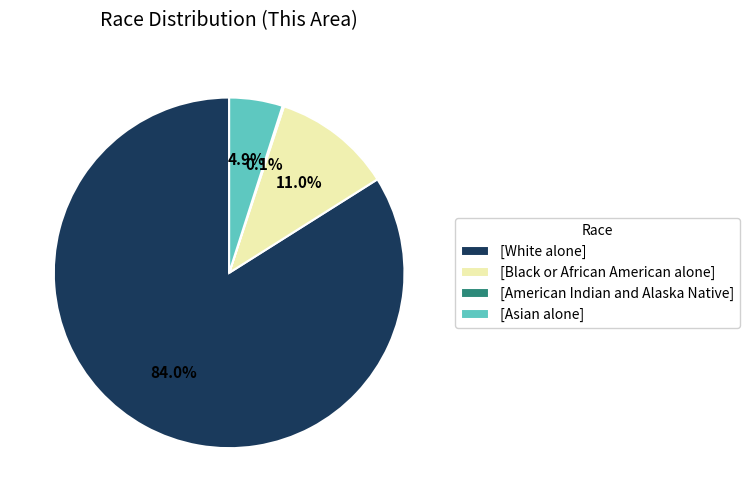

Between [White alone] and [Asian alone], which is larger?

[White alone]